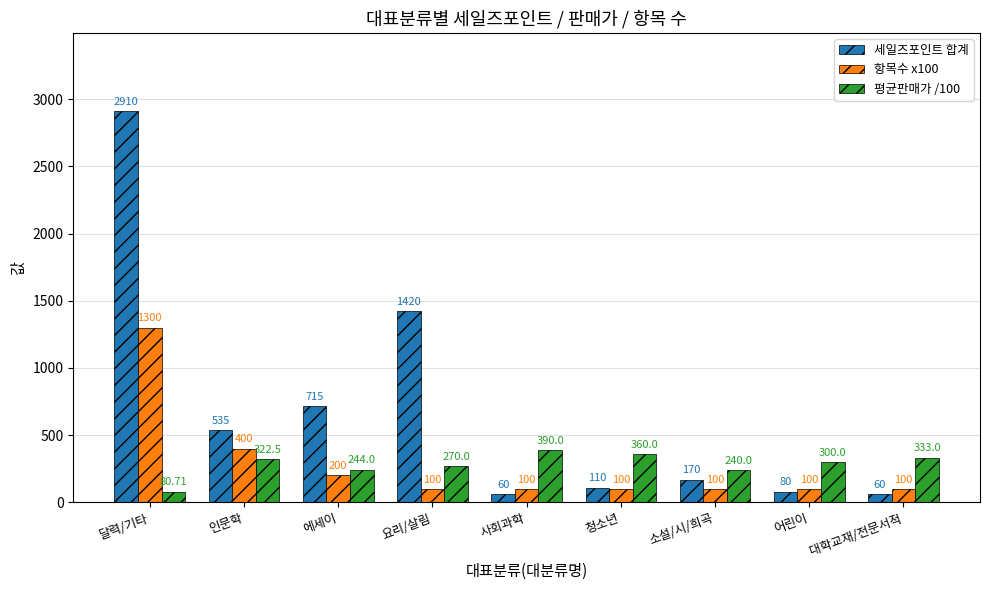

Read the 평균판매가 /100 value at 대학교재/전문서적.

333.0